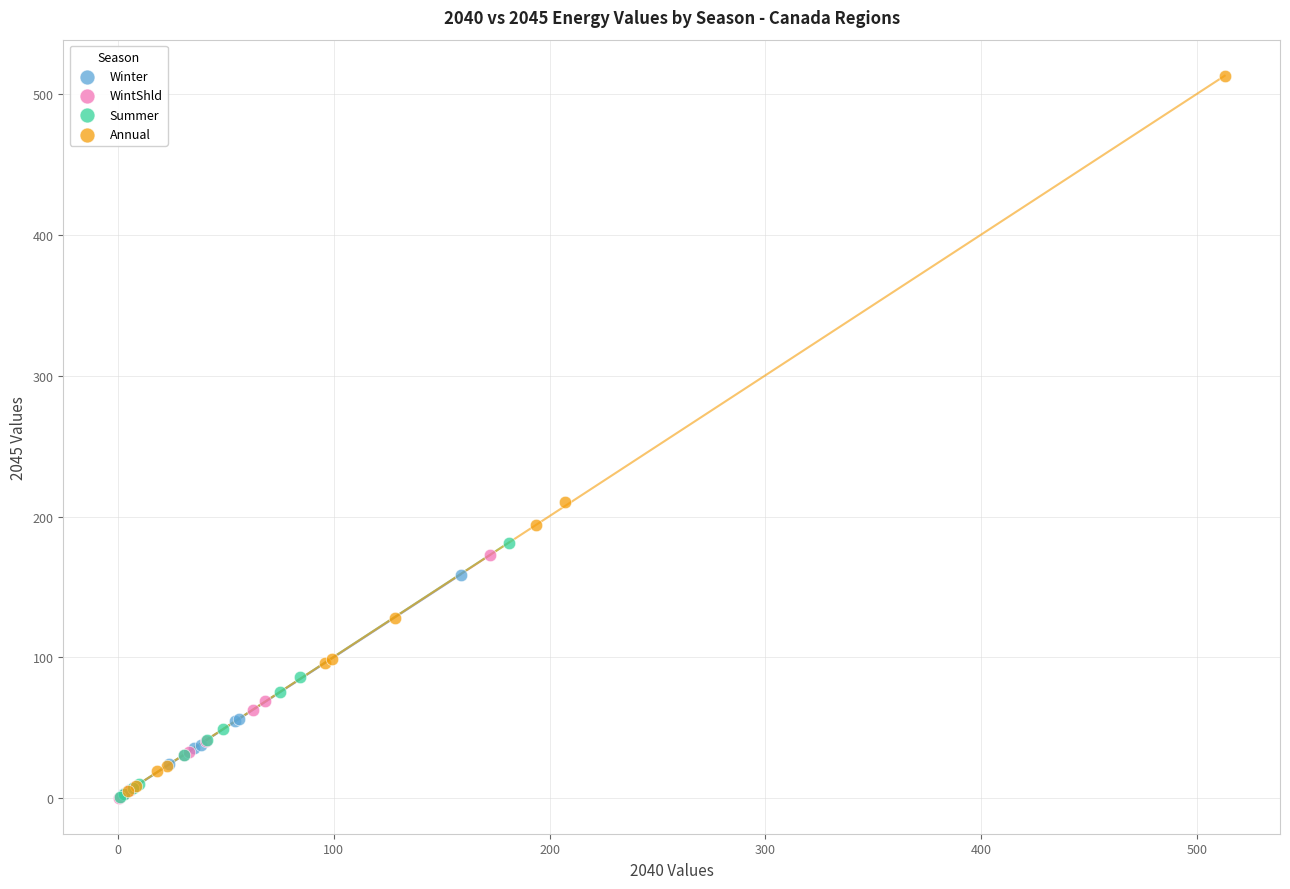

What are all the series names shown in the legend?

Winter, WintShld, Summer, Annual